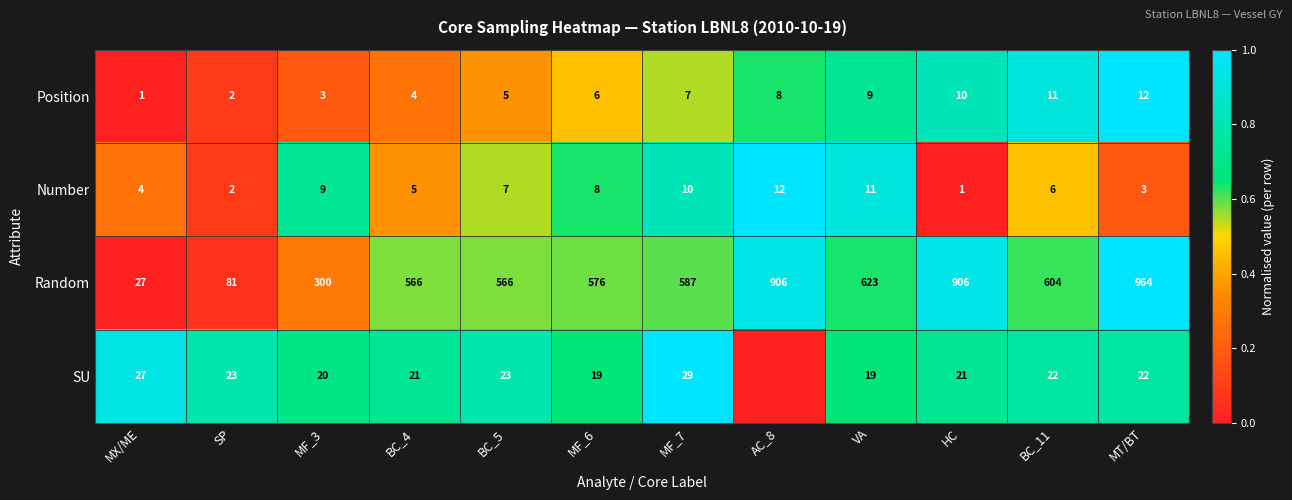

How many distinct data groups are displayed?

4